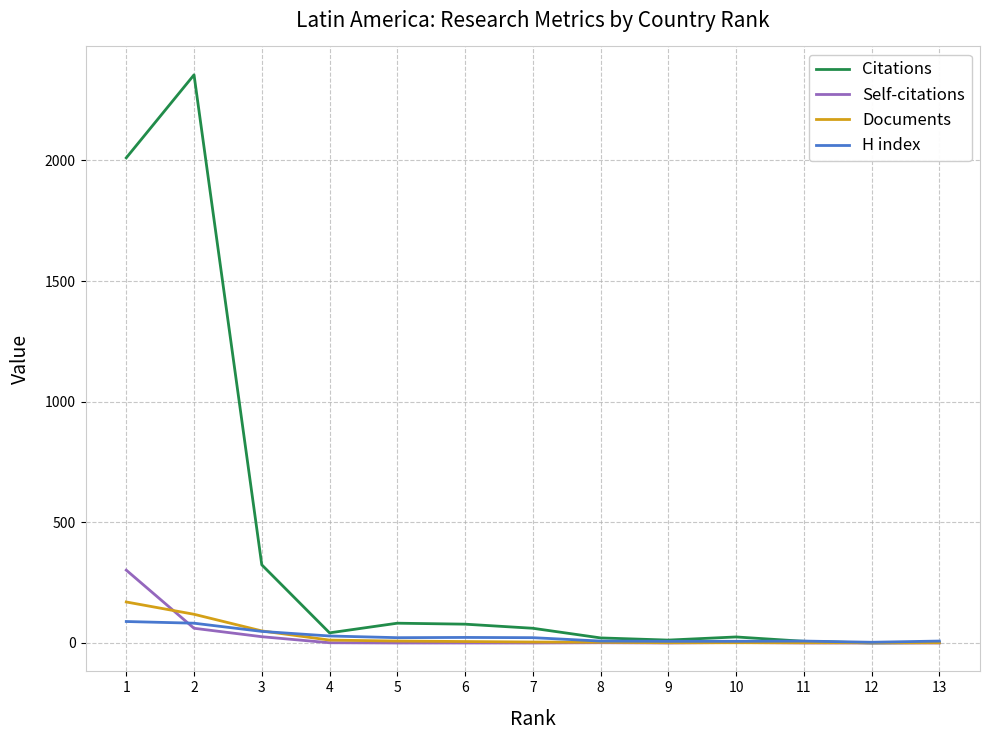

At how many categories does at least one series exceed 2208?

1